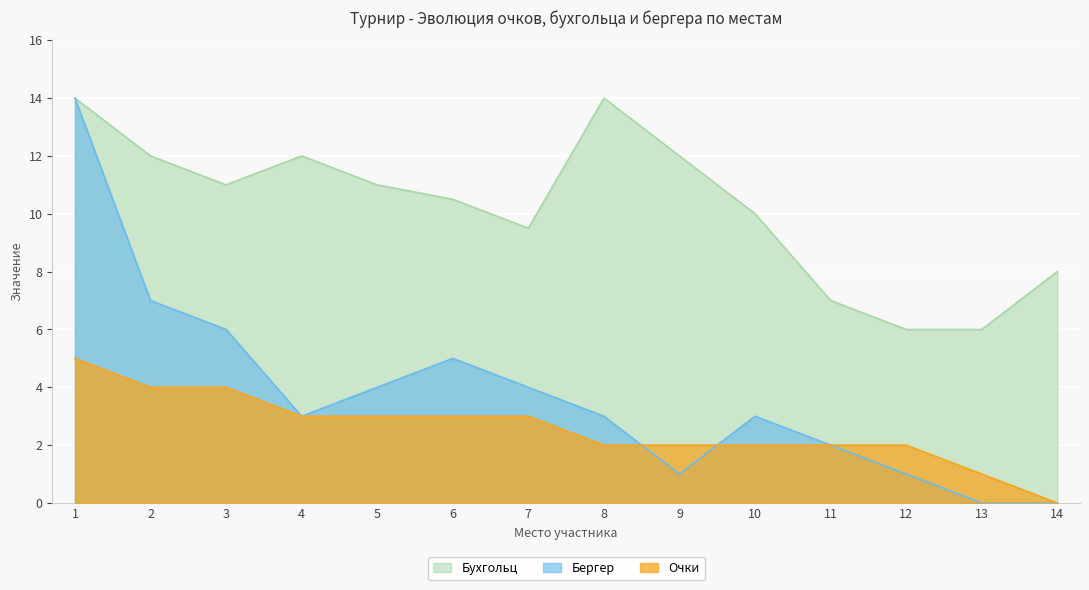

How many distinct data groups are displayed?

3